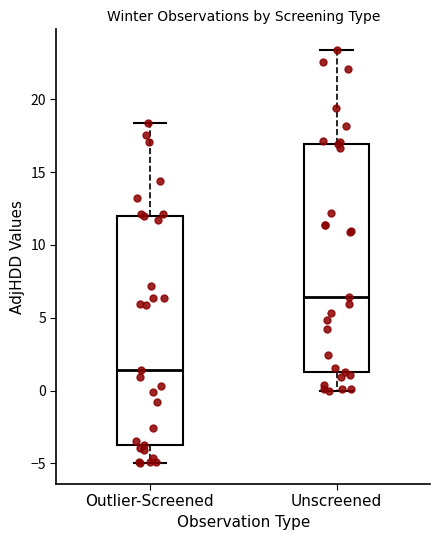

Which box's median line is the highest?

Unscreened